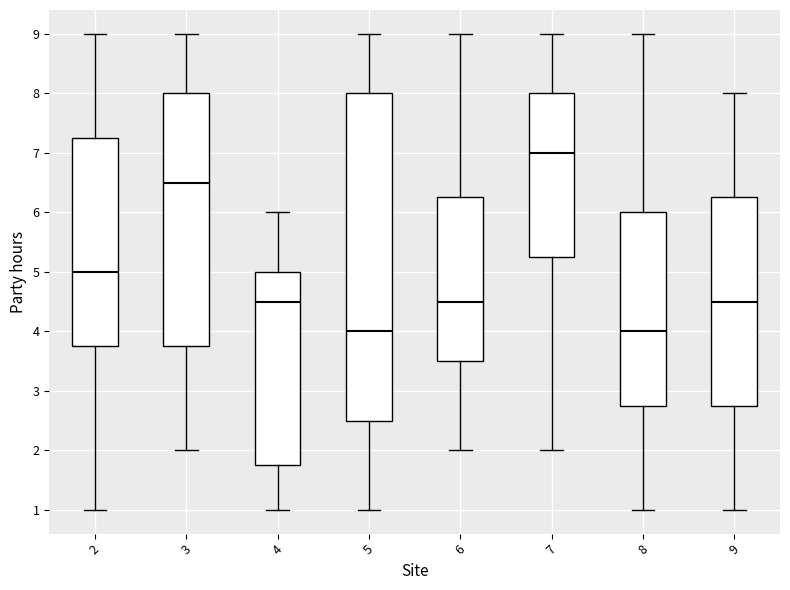

Where does the lower whisker of the box at x = 7 end on the y-axis? The values are not printed on the chart, so give them approximately, as read against the axis.

2.0